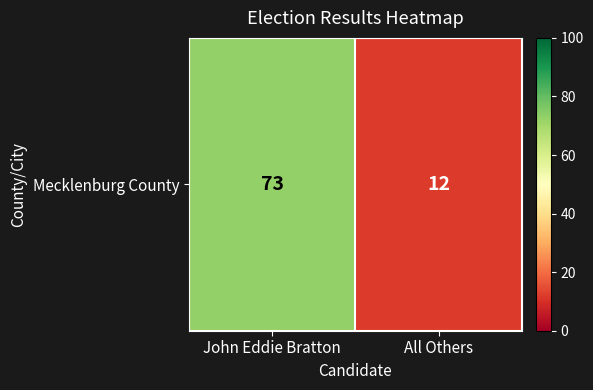

What is the difference between the maximum and minimum values?

61